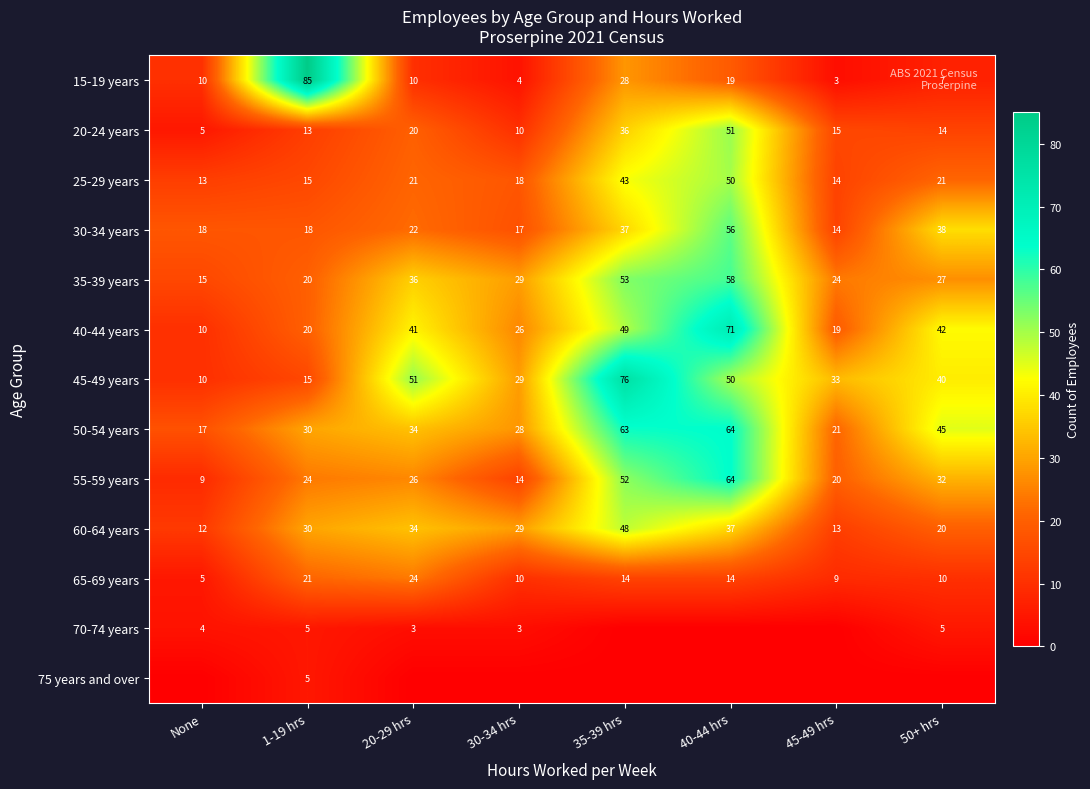

What is the total value across all series at 20-29 hrs?

322